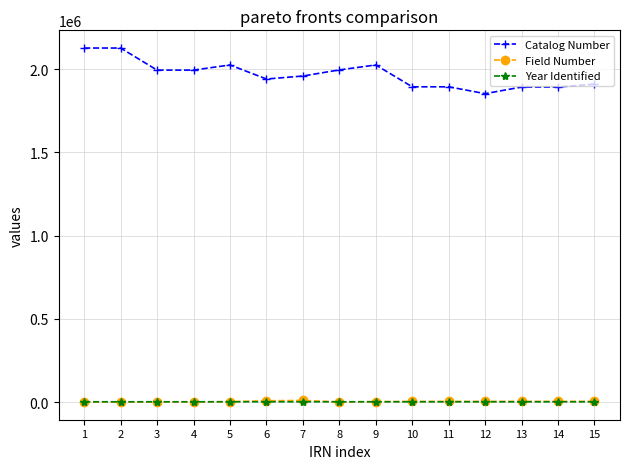

What is the maximum value shown in the chart?

2126634